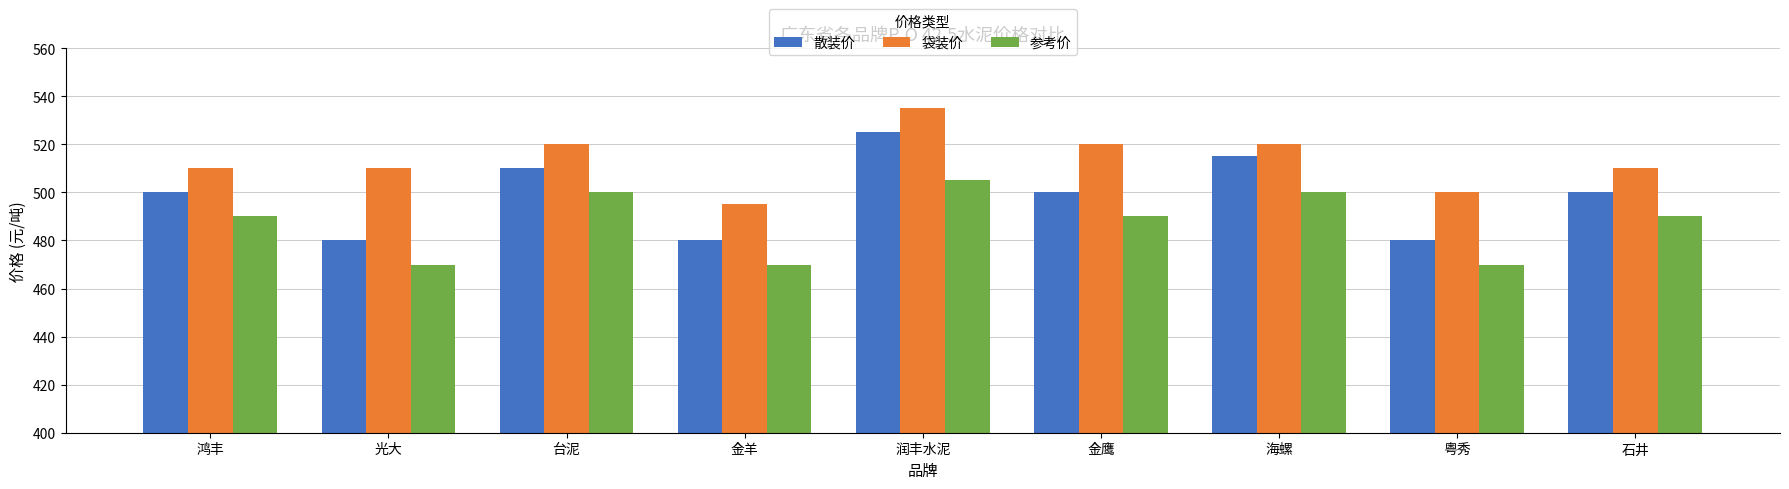

What is the approximate value of 袋装价 at 鸿丰?

510